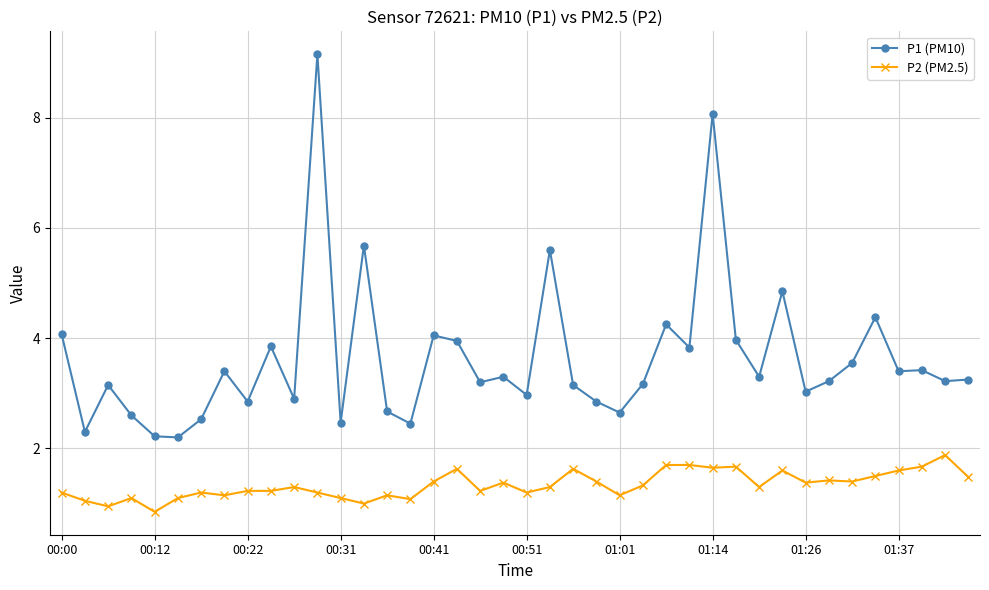

True or false: P2 (PM2.5) and P1 (PM10) cross at least once.

False